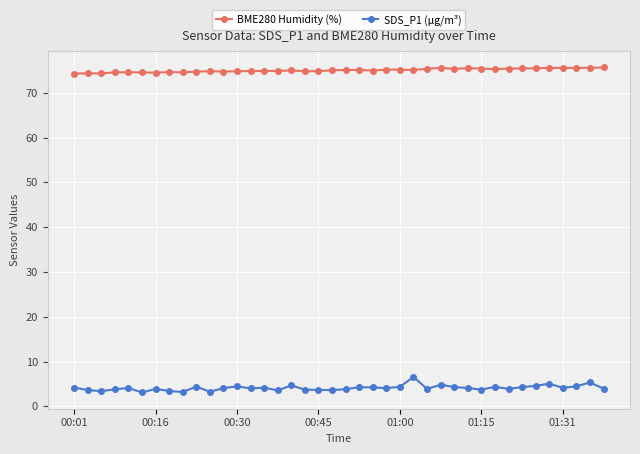

True or false: BME280 Humidity (%) has more than 2 points higher than both neighbors.

True